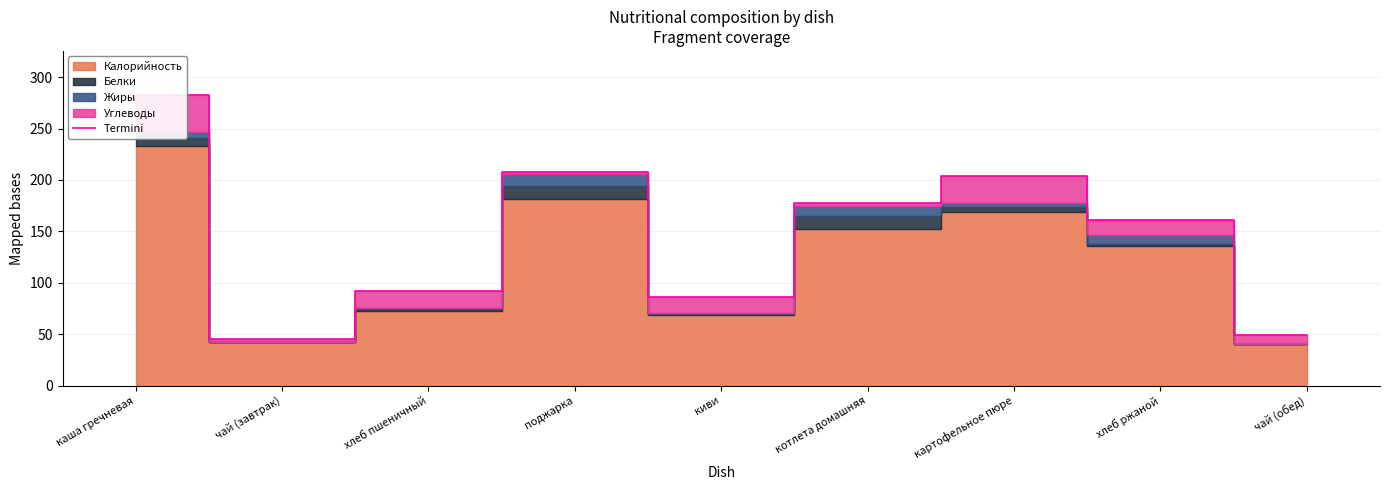

What is the change in value from киви to котлета домашняя?

+92